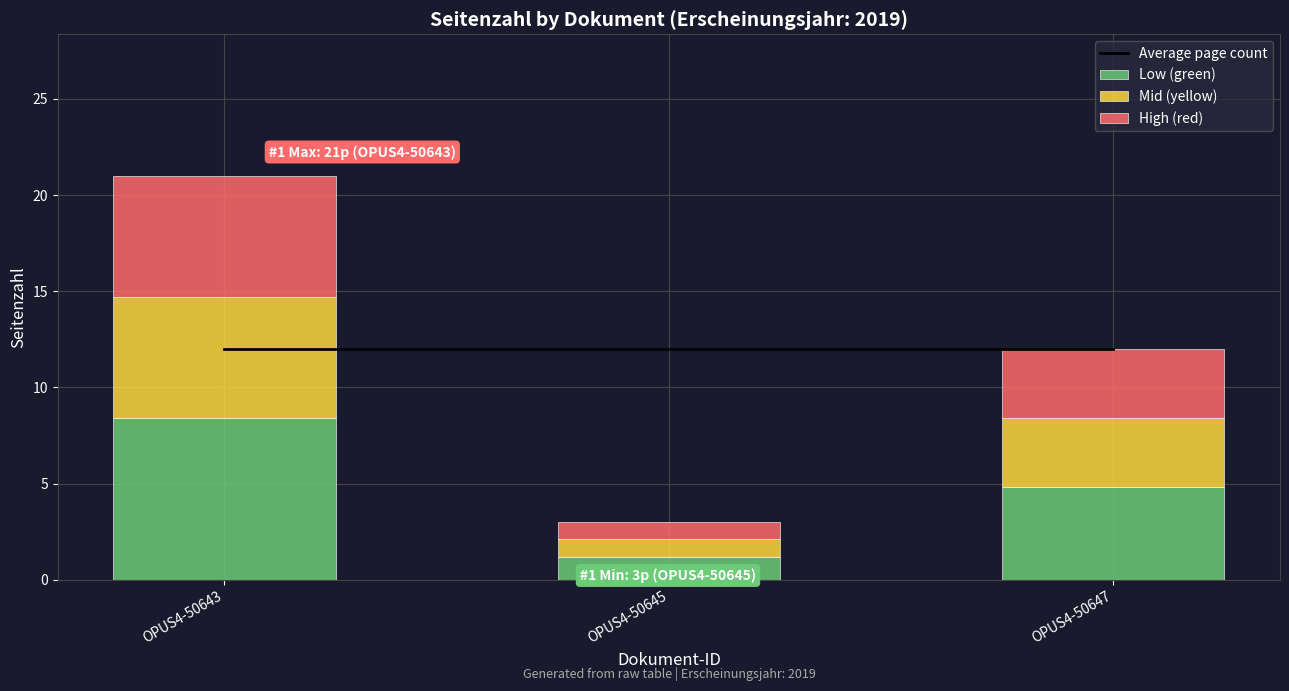

What is the difference between the maximum and minimum values in the Mid (yellow) series?

5.4